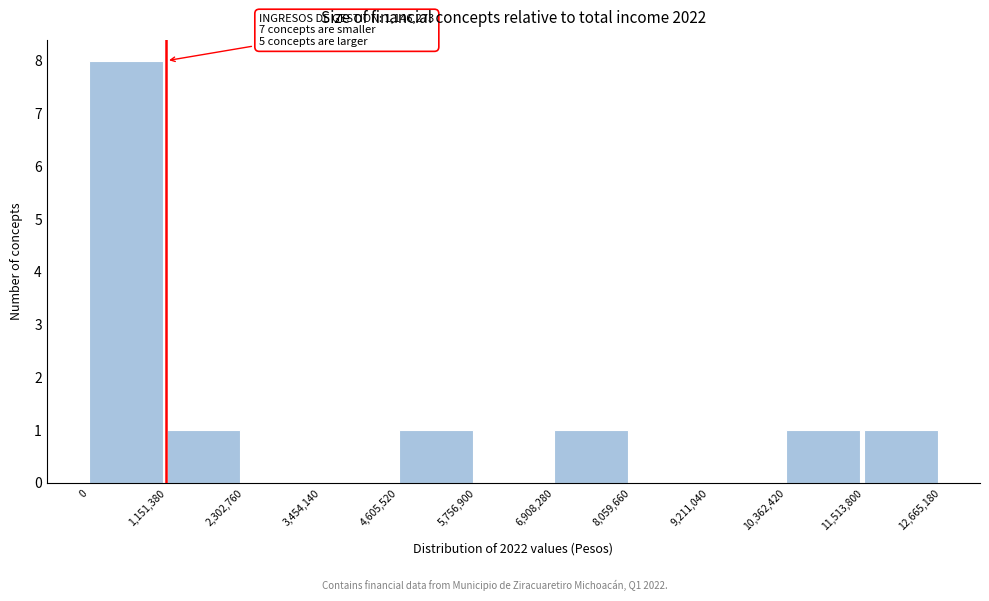

Which range on the x-axis has the tallest bar?

0 to 1,151,380